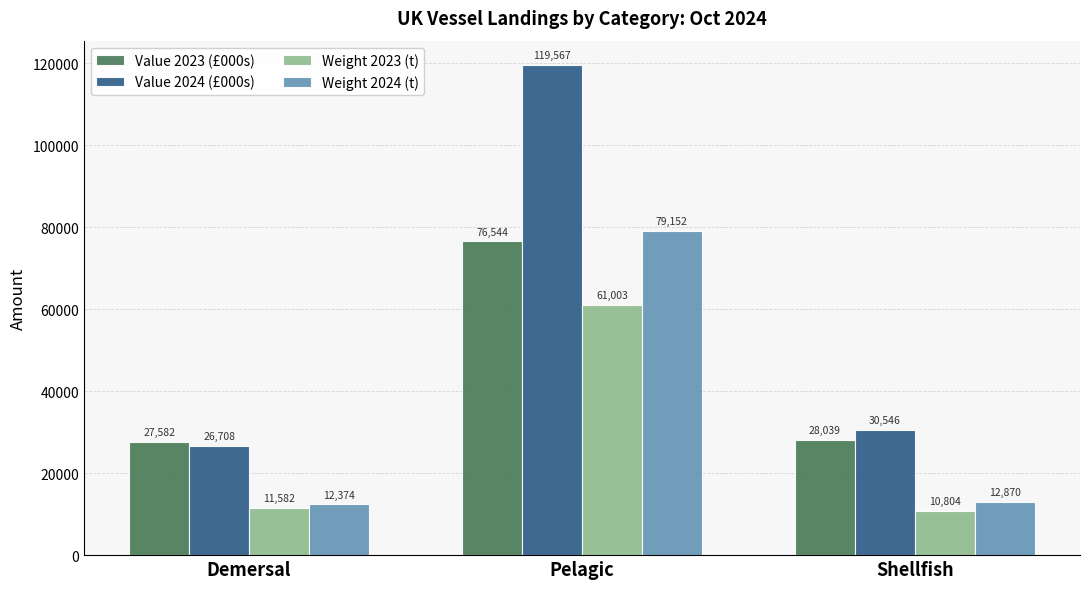

Which series changed the most between Demersal and Pelagic?

Value 2024 (£000s)